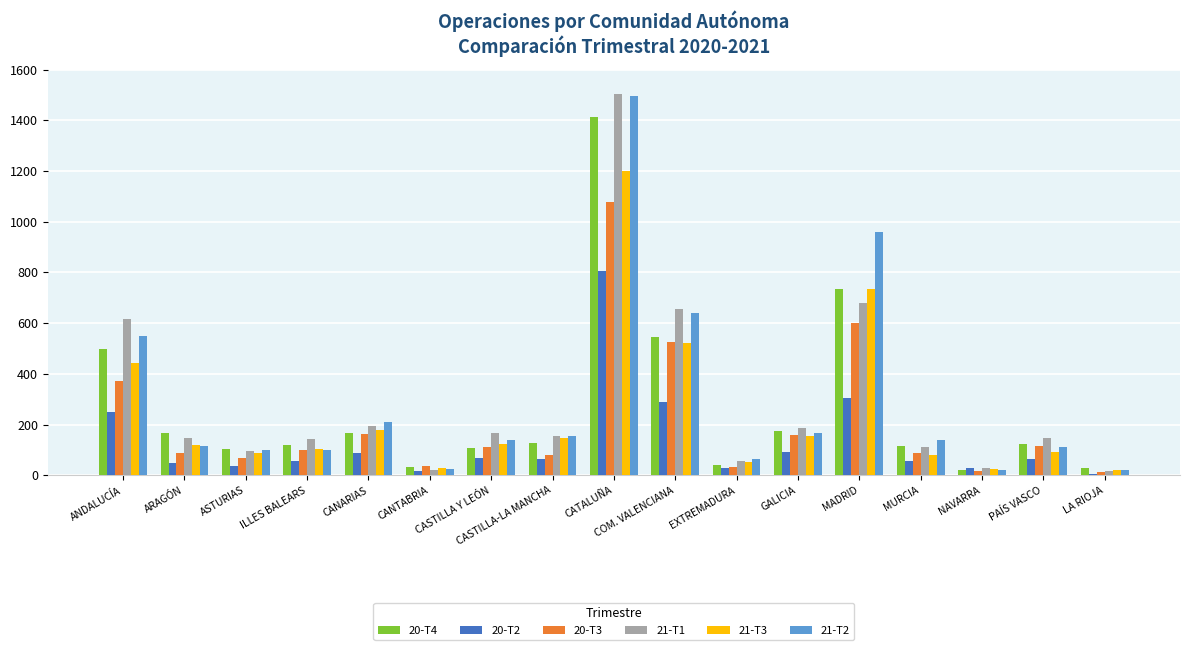

At how many categories does at least one series exceed 436?

4